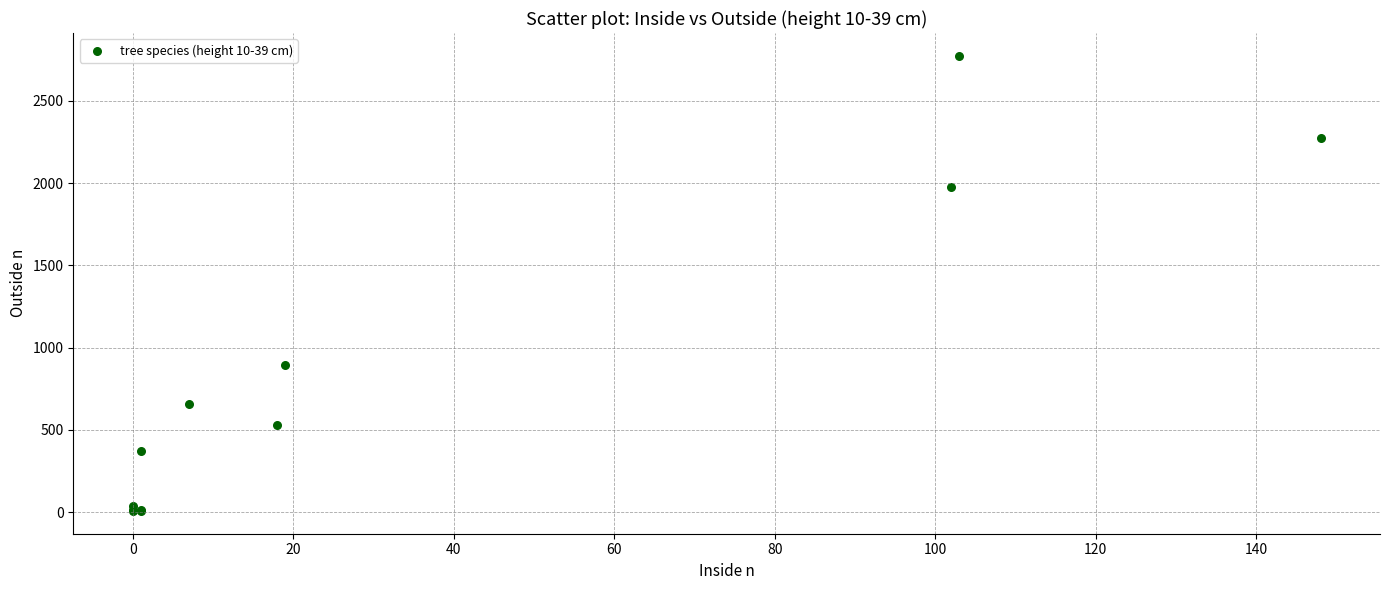

What Y value in the scatter plot is closest to 1390?

892